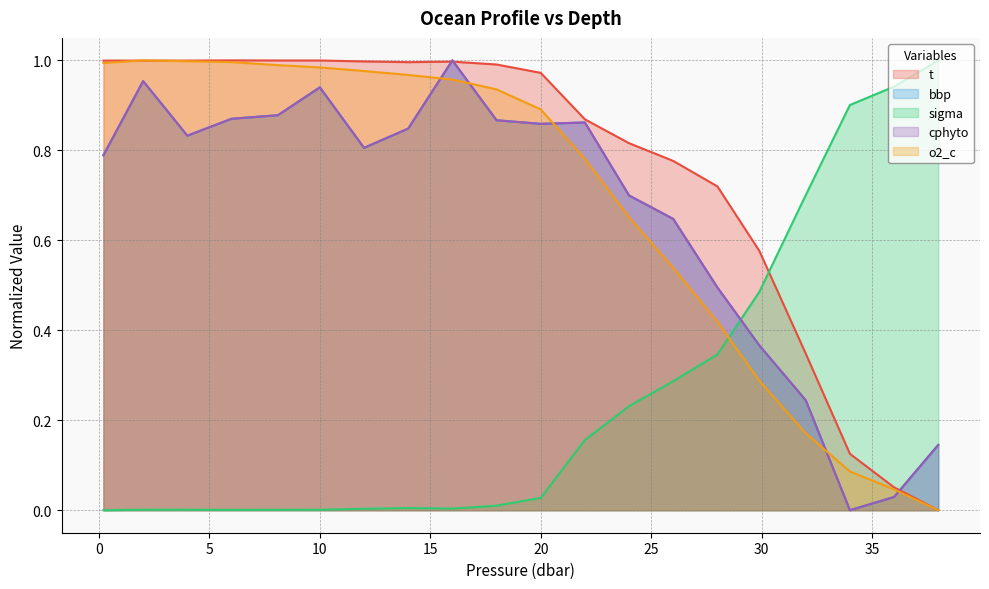

What is the difference between the highest and lowest values at 16.0?

1.0